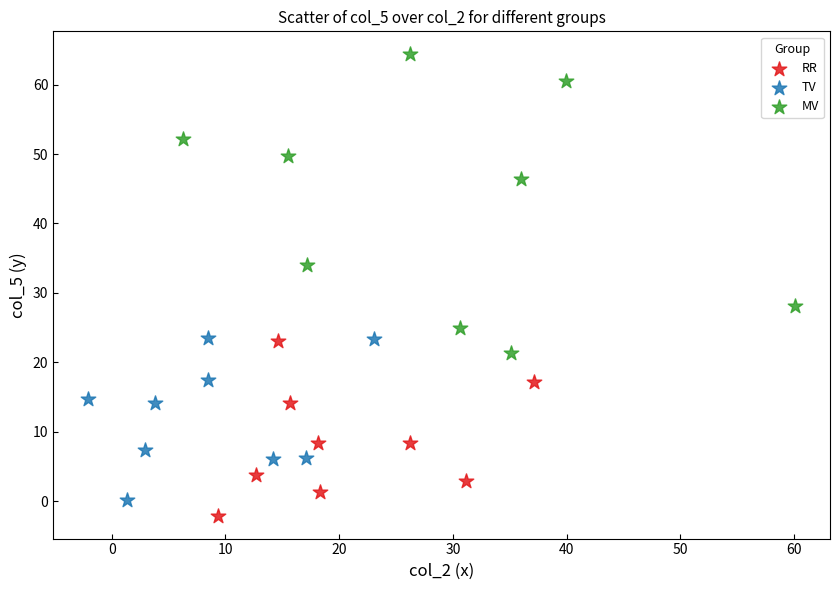

Which series has the widest spread of Y values?

MV